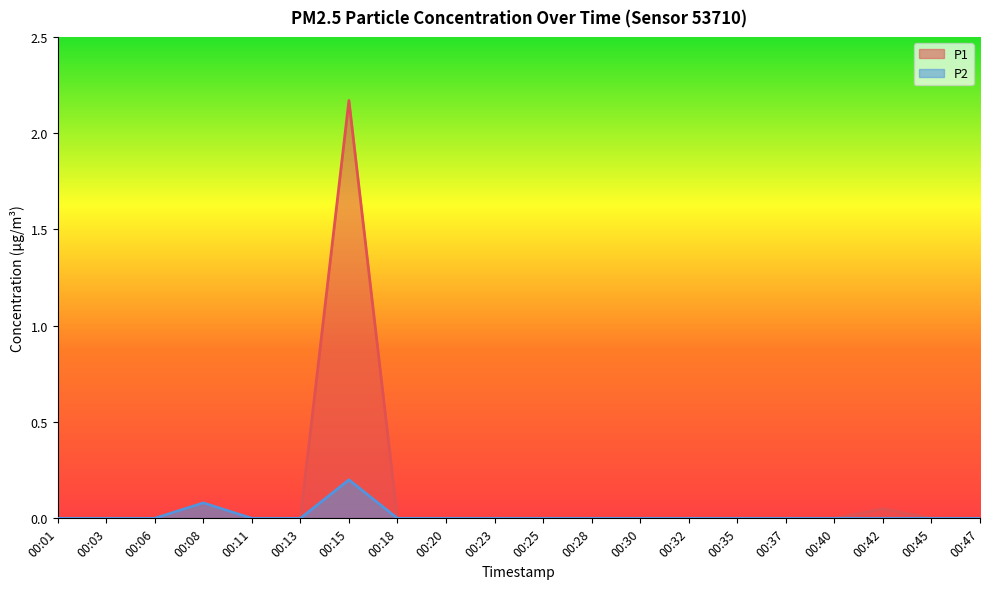

Reading left to right, extract all data points from this chart.

P1: 00:01=0.0	00:03=0.0	00:06=0.0	00:08=0.1	00:11=0.0	00:13=0.0	00:15=2.2	00:18=0.0	00:20=0.0	00:23=0.0	00:25=0.0	00:28=0.0	00:30=0.0	00:32=0.0	00:35=0.0	00:37=0.0	00:40=0.0	00:42=0.1	00:45=0.0	00:47=0.0
P2: 00:01=0.0	00:03=0.0	00:06=0.0	00:08=0.1	00:11=0.0	00:13=0.0	00:15=0.2	00:18=0.0	00:20=0.0	00:23=0.0	00:25=0.0	00:28=0.0	00:30=0.0	00:32=0.0	00:35=0.0	00:37=0.0	00:40=0.0	00:42=0.0	00:45=0.0	00:47=0.0